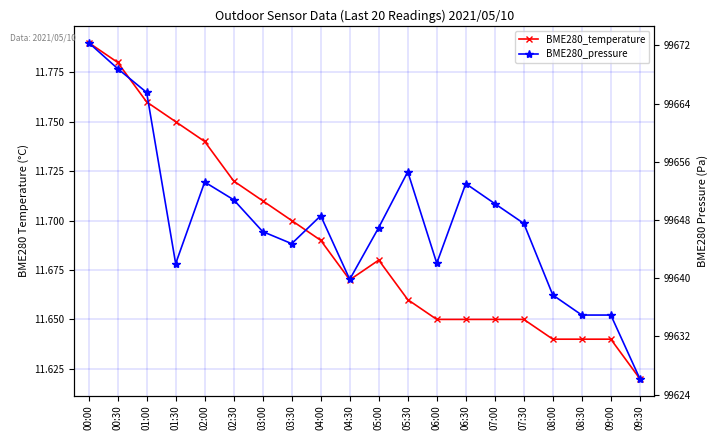

What position from the right is 08:00?

4